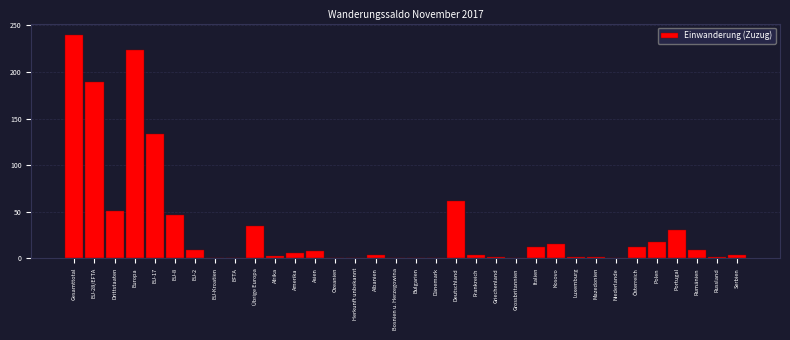

True or false: the data shows 47 at EU-8.

True